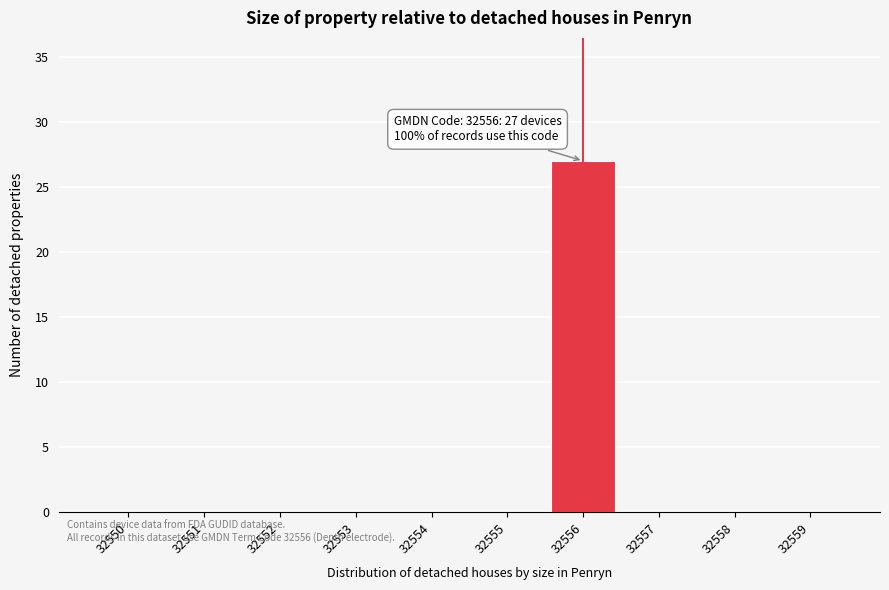

Reading right to left, what are all the values shown in this chart?

32559=0	32558=0	32557=0	32556=27	32555=0	32554=0	32553=0	32552=0	32551=0	32550=0